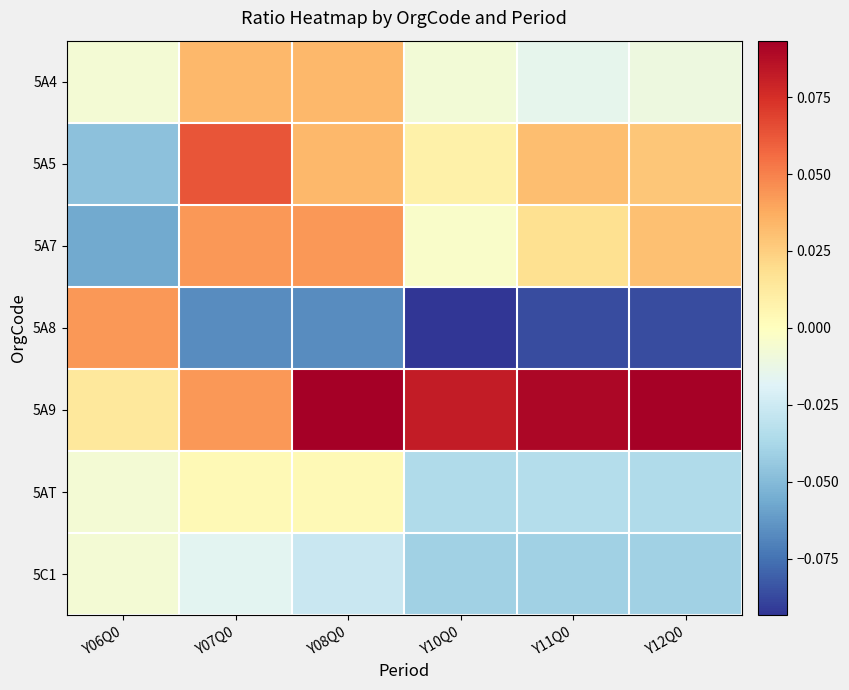

Reading left to right, list all the values displayed in this chart.

5A4: Y06Q0=-0.0	Y07Q0=0.0	Y08Q0=0.0	Y10Q0=-0.0	Y11Q0=-0.0	Y12Q0=-0.0
5A5: Y06Q0=-0.0	Y07Q0=0.1	Y08Q0=0.0	Y10Q0=0.0	Y11Q0=0.0	Y12Q0=0.0
5A7: Y06Q0=-0.1	Y07Q0=0.0	Y08Q0=0.0	Y10Q0=-0.0	Y11Q0=0.0	Y12Q0=0.0
5A8: Y06Q0=0.0	Y07Q0=-0.1	Y08Q0=-0.1	Y10Q0=-0.1	Y11Q0=-0.1	Y12Q0=-0.1
5A9: Y06Q0=0.0	Y07Q0=0.0	Y08Q0=0.1	Y10Q0=0.1	Y11Q0=0.1	Y12Q0=0.1
5AT: Y06Q0=-0.0	Y07Q0=0.0	Y08Q0=0.0	Y10Q0=-0.0	Y11Q0=-0.0	Y12Q0=-0.0
5C1: Y06Q0=-0.0	Y07Q0=-0.0	Y08Q0=-0.0	Y10Q0=-0.0	Y11Q0=-0.0	Y12Q0=-0.0